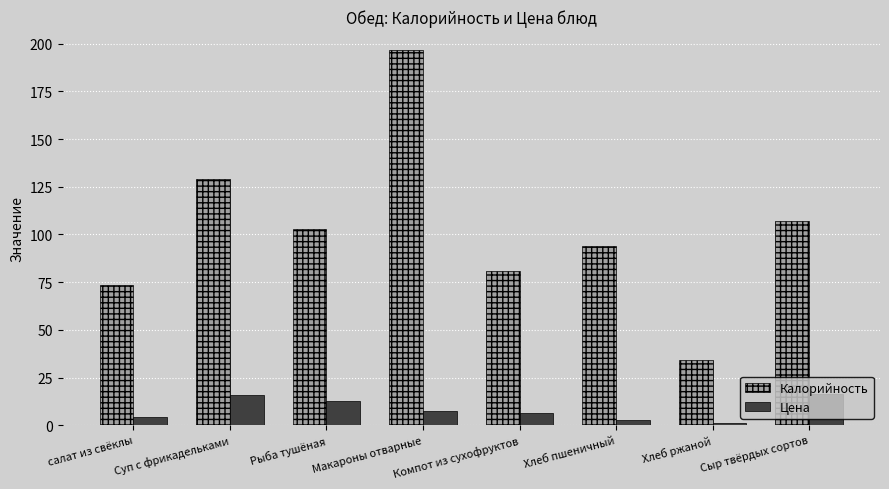

List the series in order of their peak value, highest first.

Калорийность, Цена